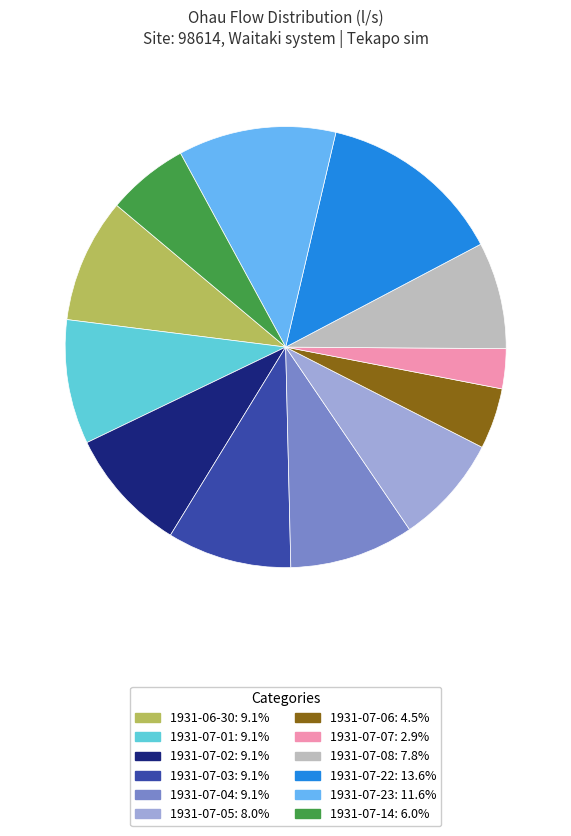

Which slice is the largest?

1931-07-22